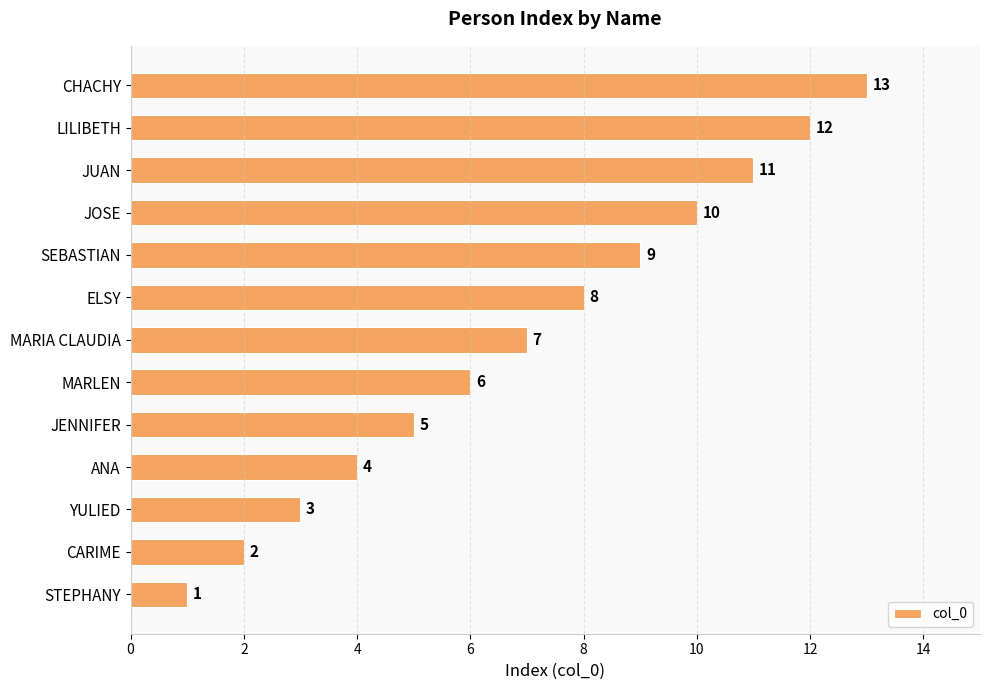

Does the chart contain stacked bars?

No